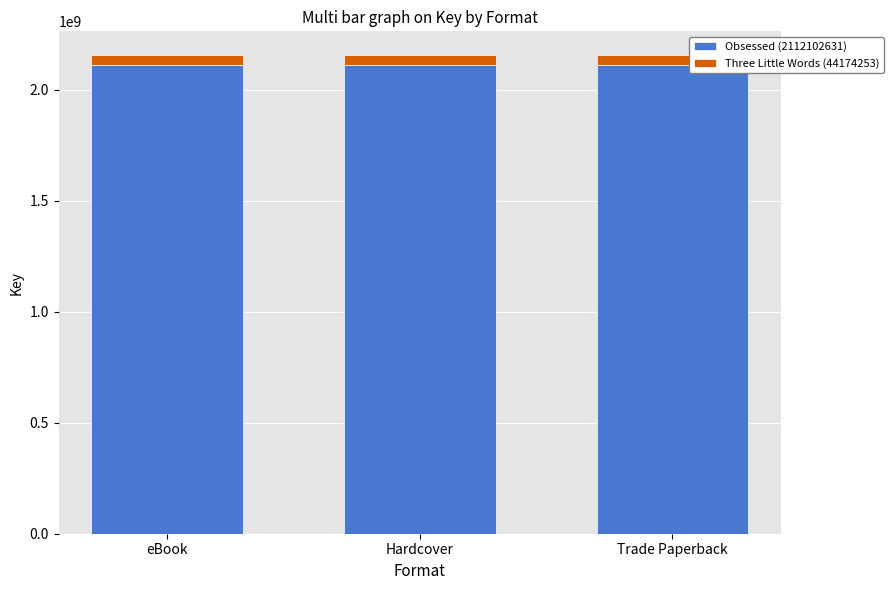

True or false: Obsessed (2112102631) has a value of 2933812662 at Hardcover.

False